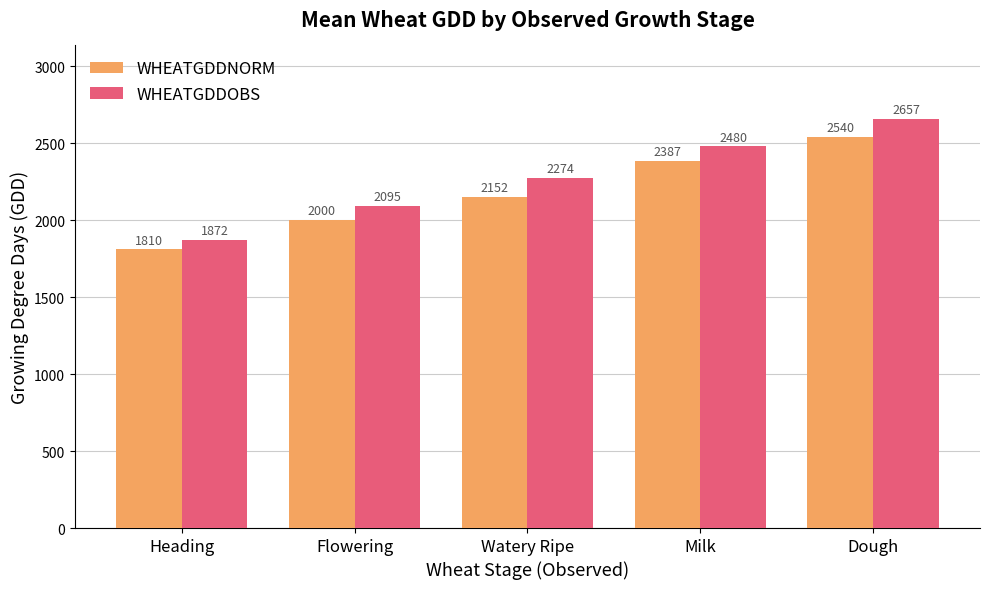

Read the WHEATGDDOBS value at Milk.

2480.1